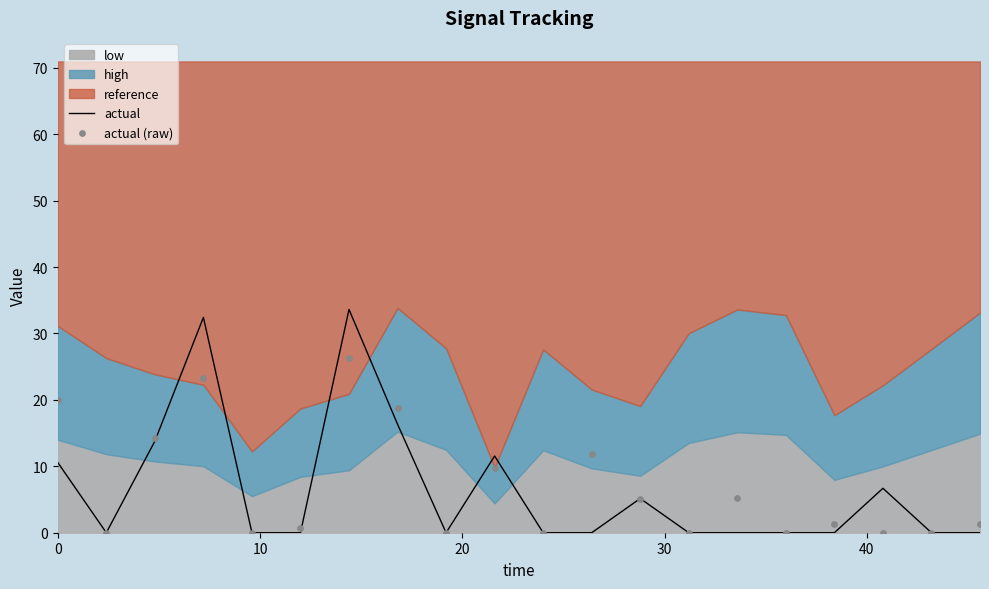

Which series has the widest spread of Y values?

actual